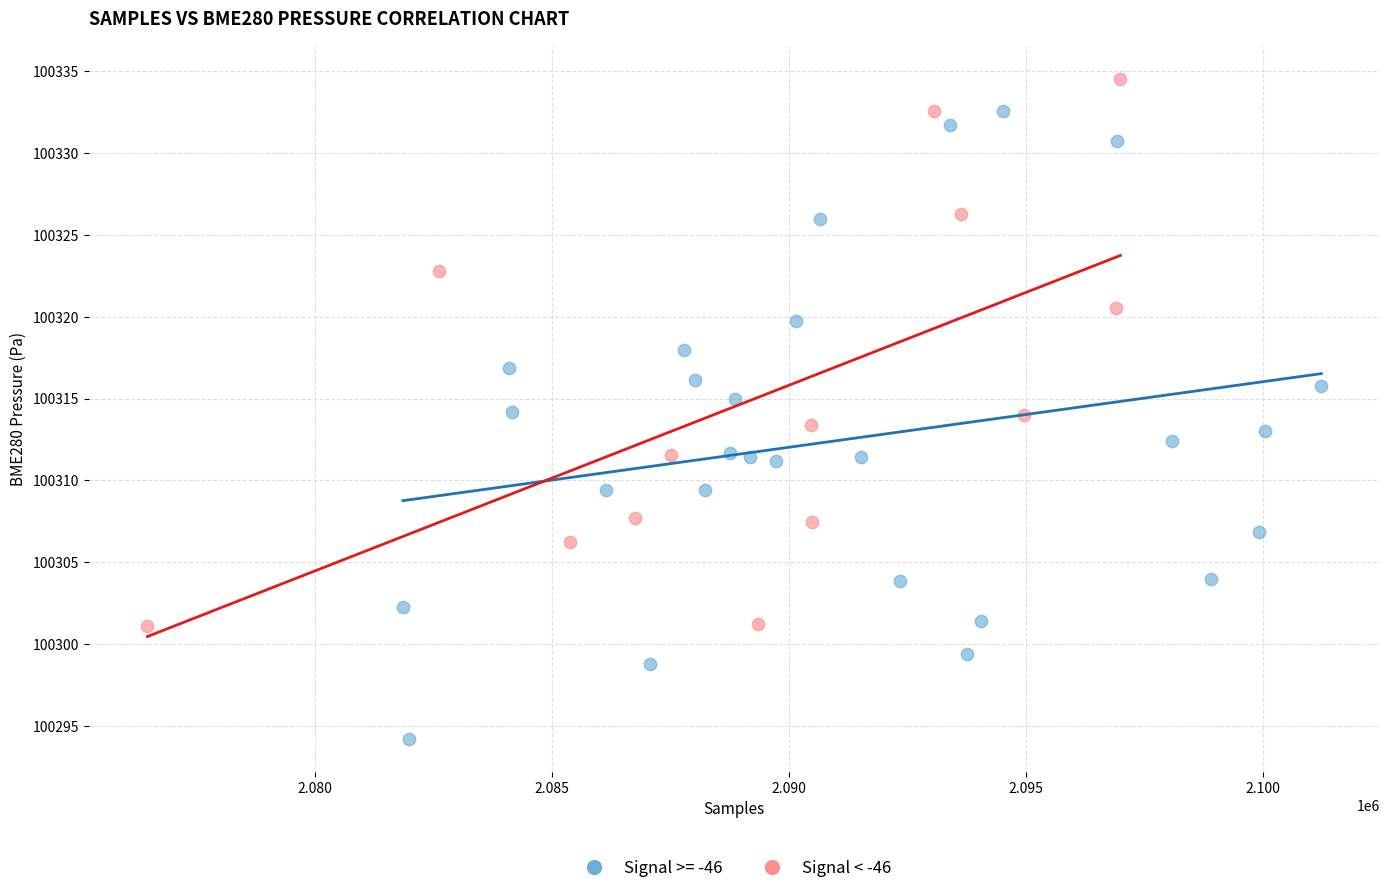

Which series reaches the maximum Y coordinate?

Signal < -46